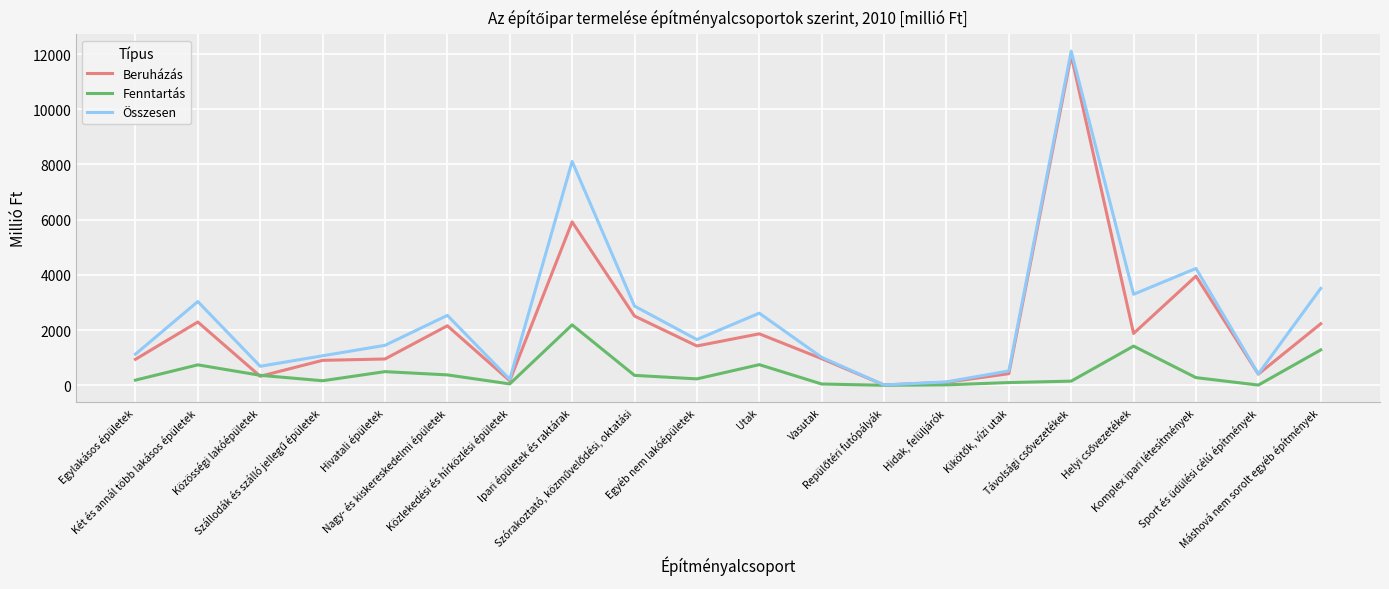

At which label does Beruházás first exceed 1425?

Két és annál több lakásos épületek